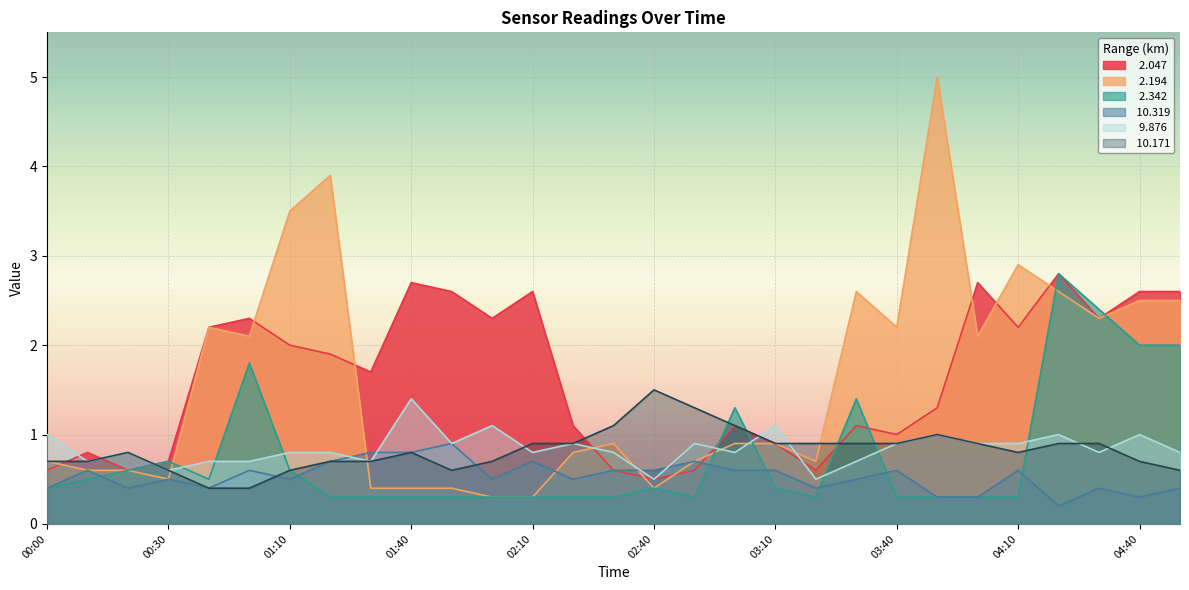

What is the total value across all series at 01:00?

7.9